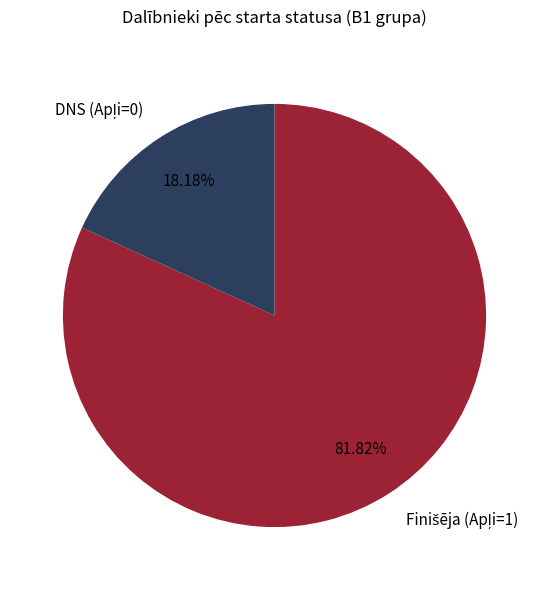

Does any single category account for the majority?

Yes